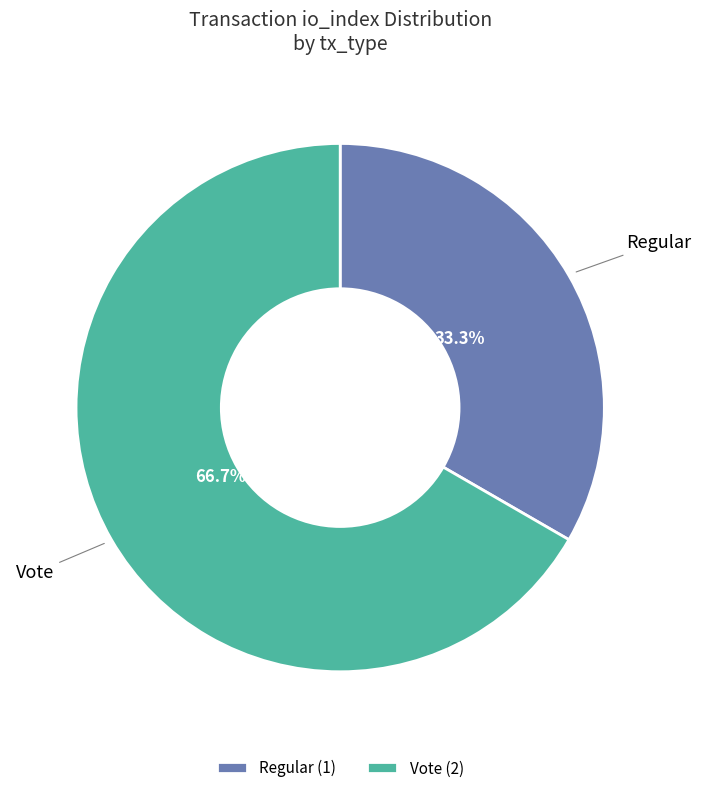

What is the ratio of the value at Regular to the value at Vote?

0.5